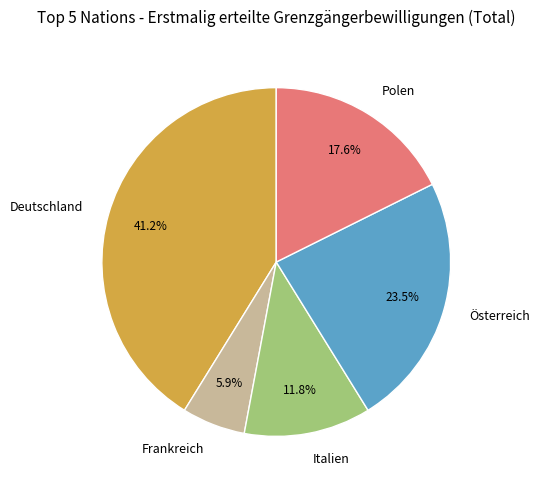

Which category has the smallest portion of the pie?

Frankreich